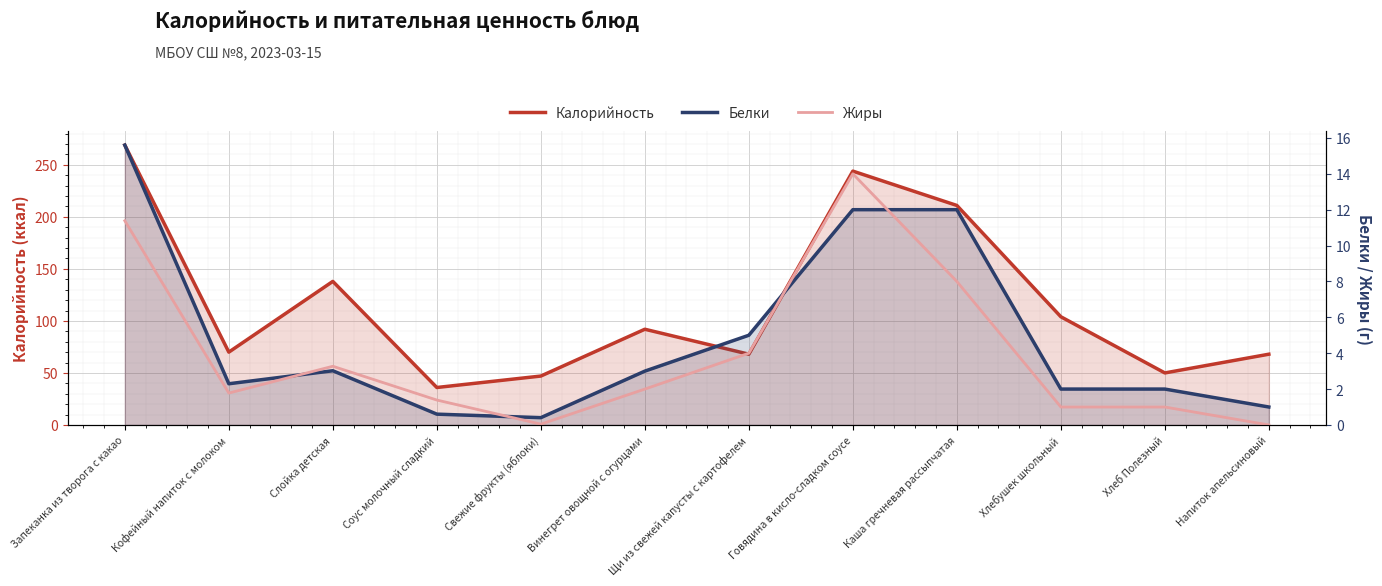

At which label does Жиры first exceed 2?

Запеканка из творога с какао